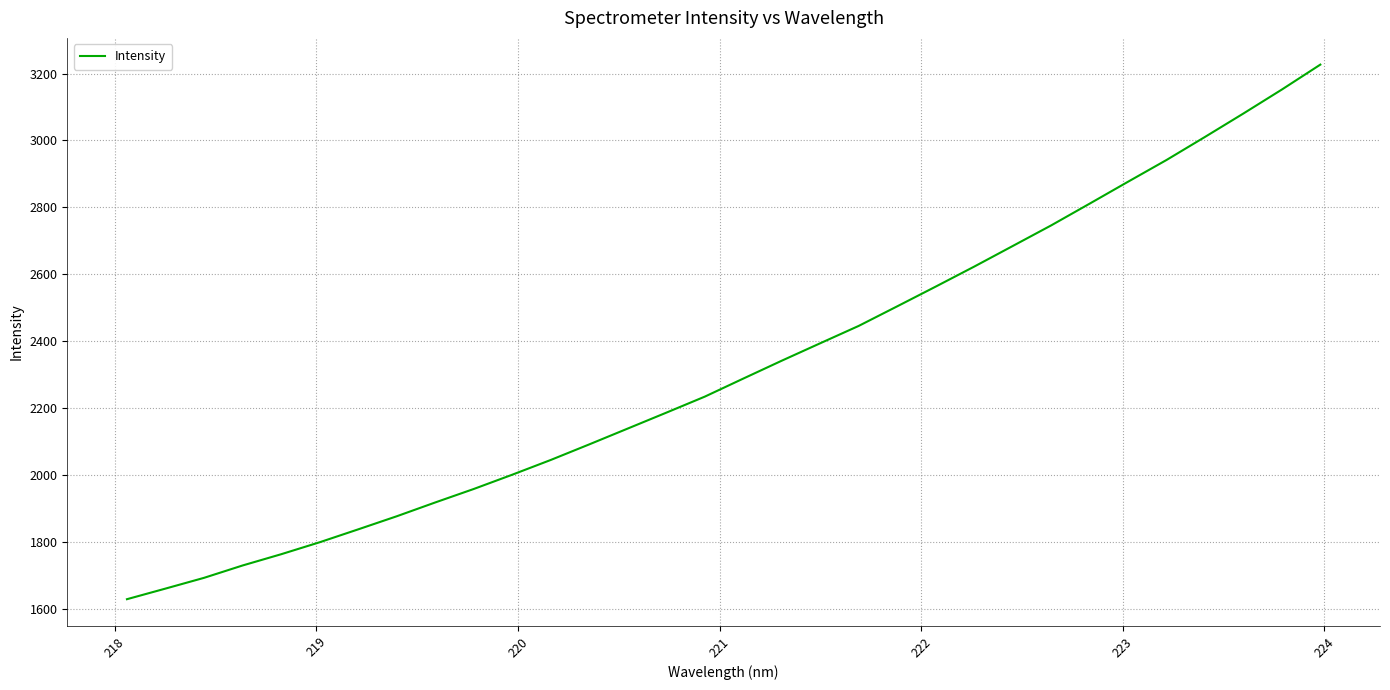

What is the smallest value displayed?

1628.7